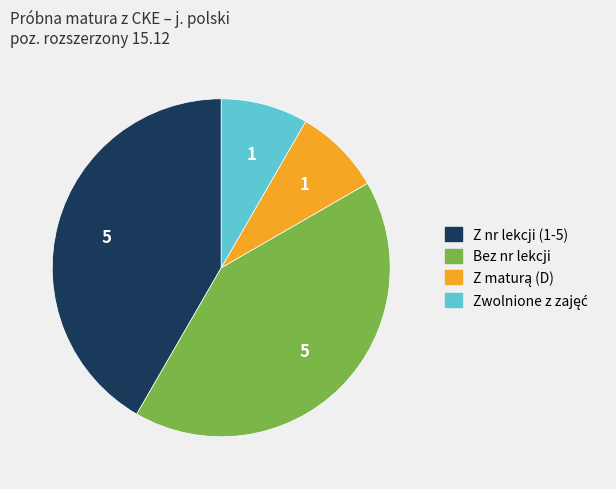

How many segments does this pie chart have?

4